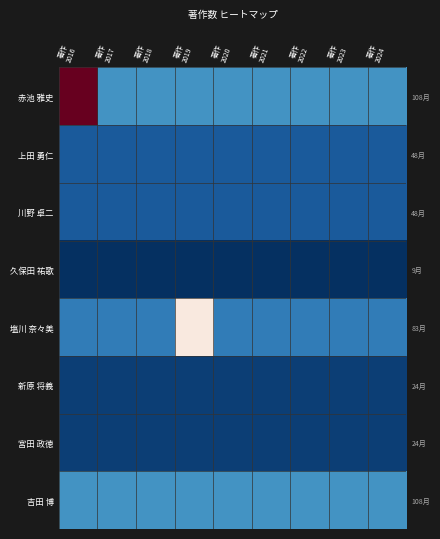

Is the value of 上田 勇仁 at 著作 2017 greater than the value of 宮田 政徳 at 著作 2024?

Yes